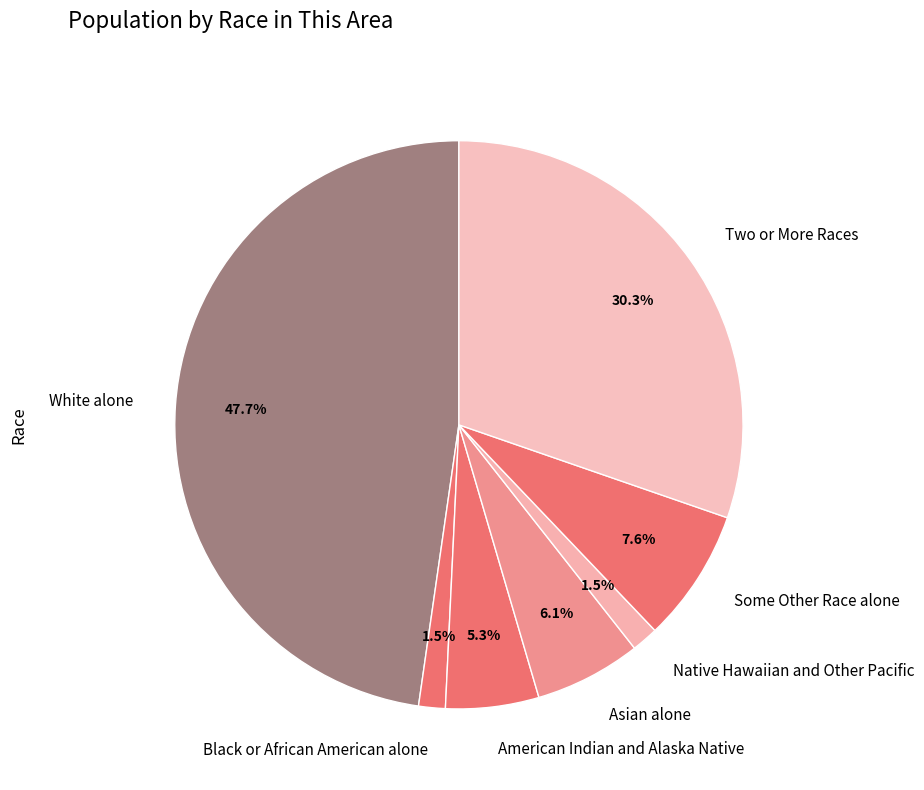

Between White alone and Native Hawaiian and Other Pacific, which is larger?

White alone